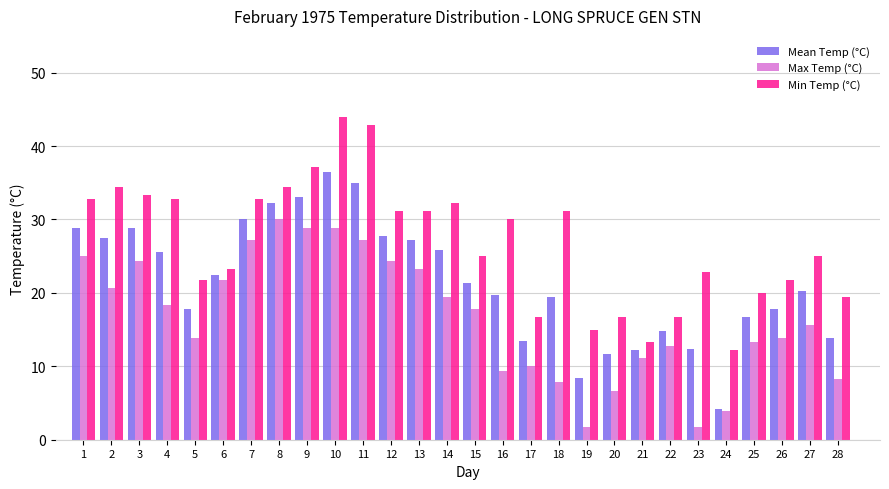

Rank the series at 18 from highest to lowest value.

Min Temp (°C), Mean Temp (°C), Max Temp (°C)